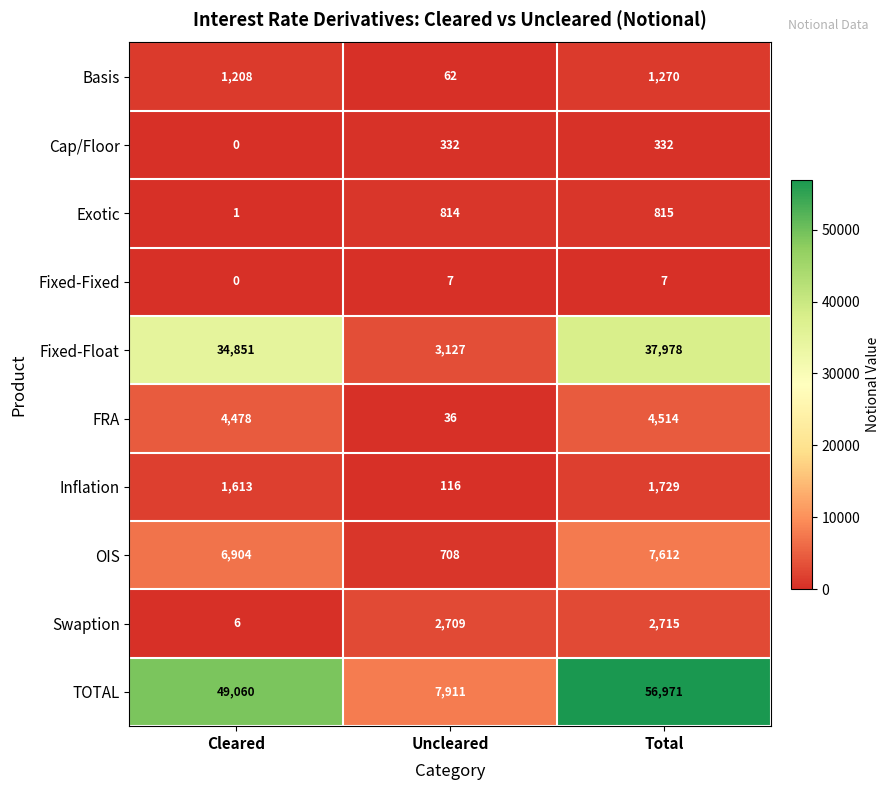

Which series has the largest range (max minus min)?

TOTAL